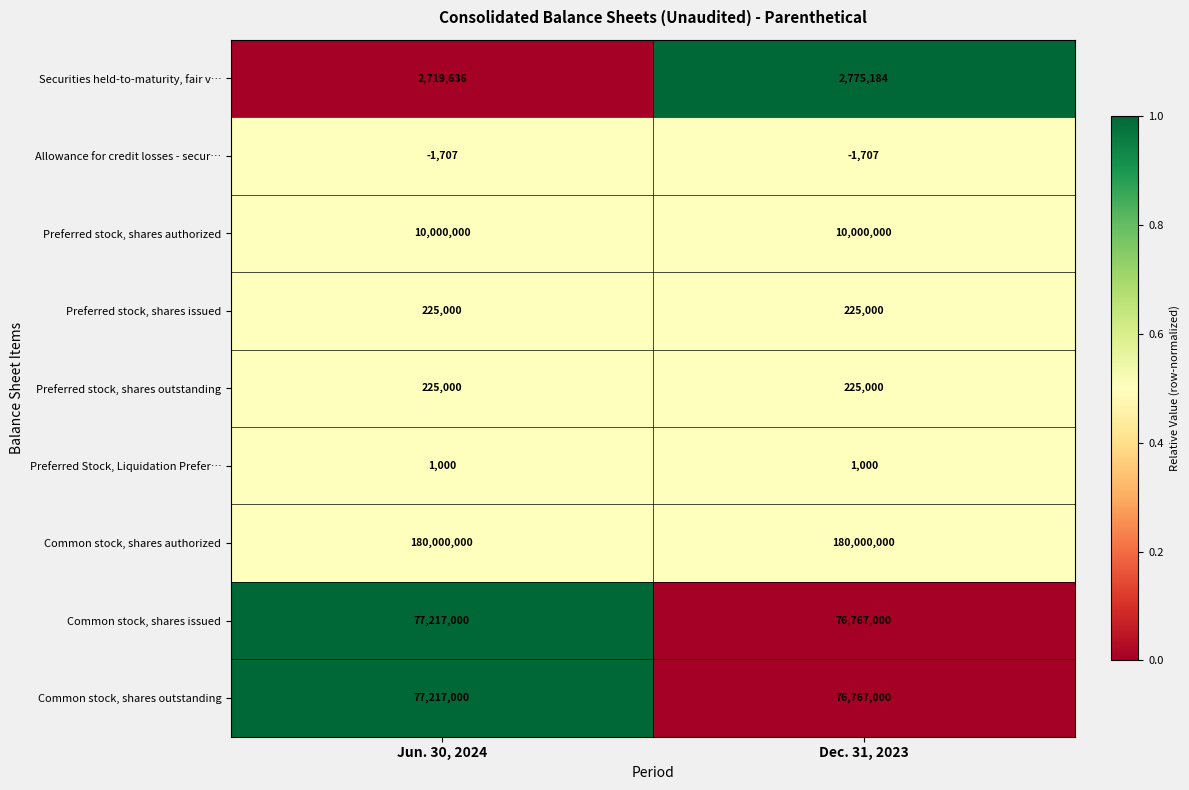

Is the value of Common stock, shares authorized at Jun. 30, 2024 greater than the value of Preferred Stock, Liquidation Prefer… at Dec. 31, 2023?

Yes